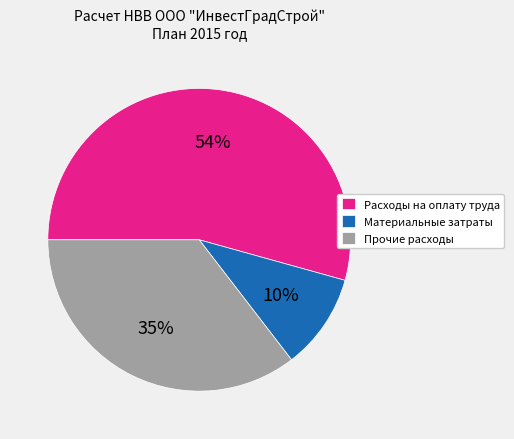

Is it true that Прочие расходы is 21% of the pie?

False